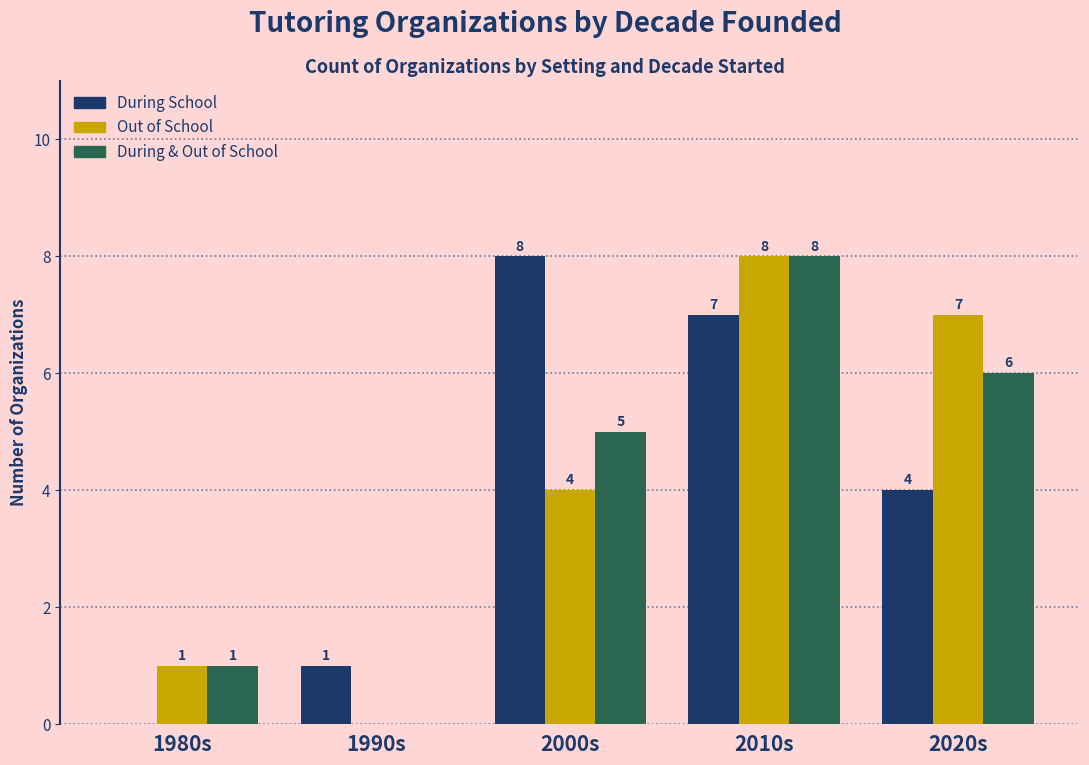

At which label is Out of School closest to 4?

2000s